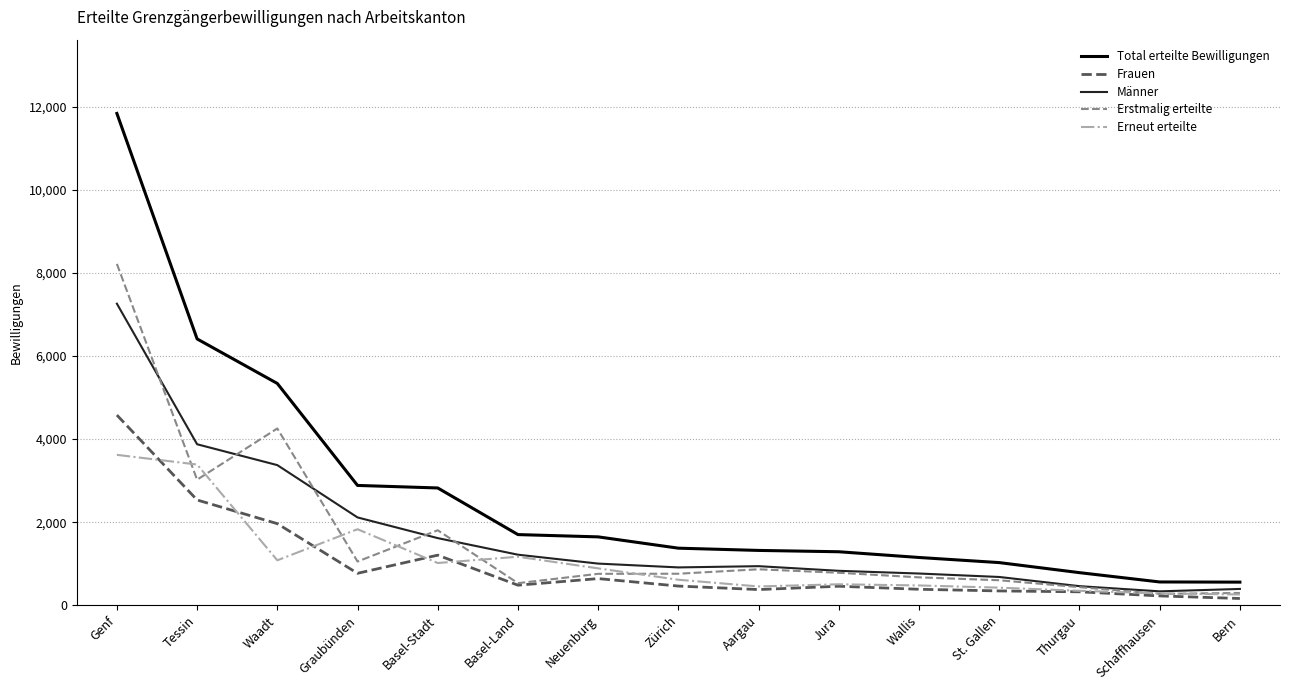

At which category is the sum across all series the highest?

Genf